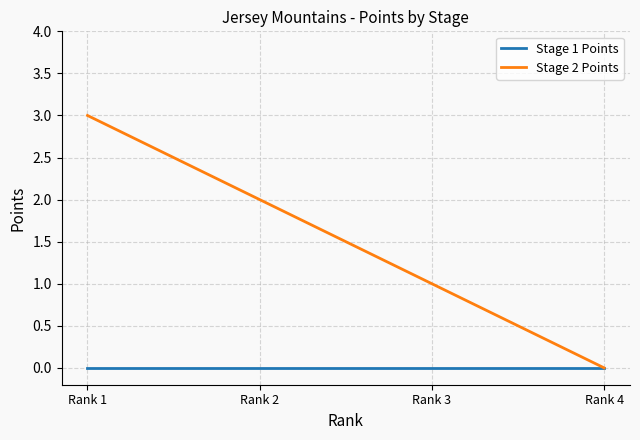

At Rank 3, list the series in order from largest to smallest.

Stage 2 Points, Stage 1 Points